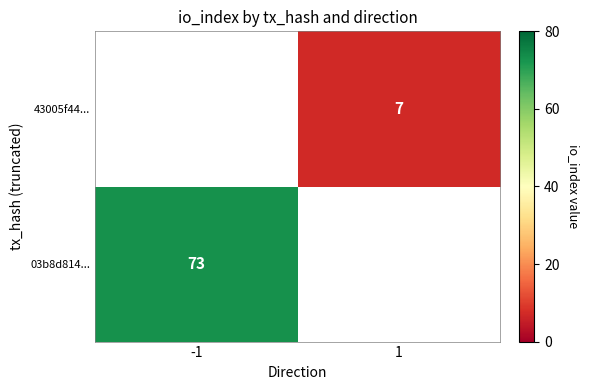

At how many categories does at least one series exceed 41?

1